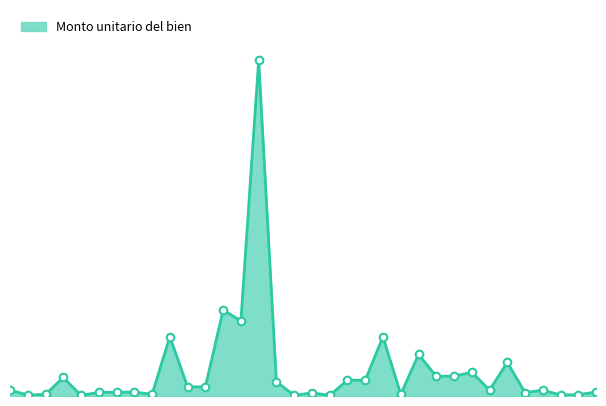

How many lines are shown in the chart?

1